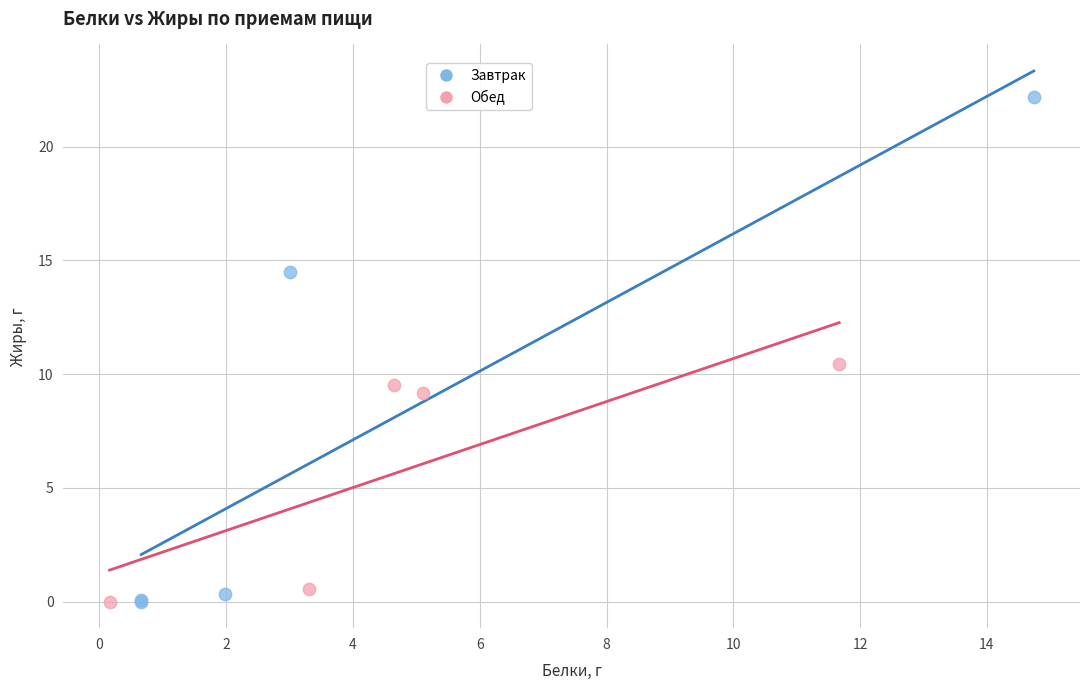

Which series reaches the maximum Y coordinate?

Завтрак